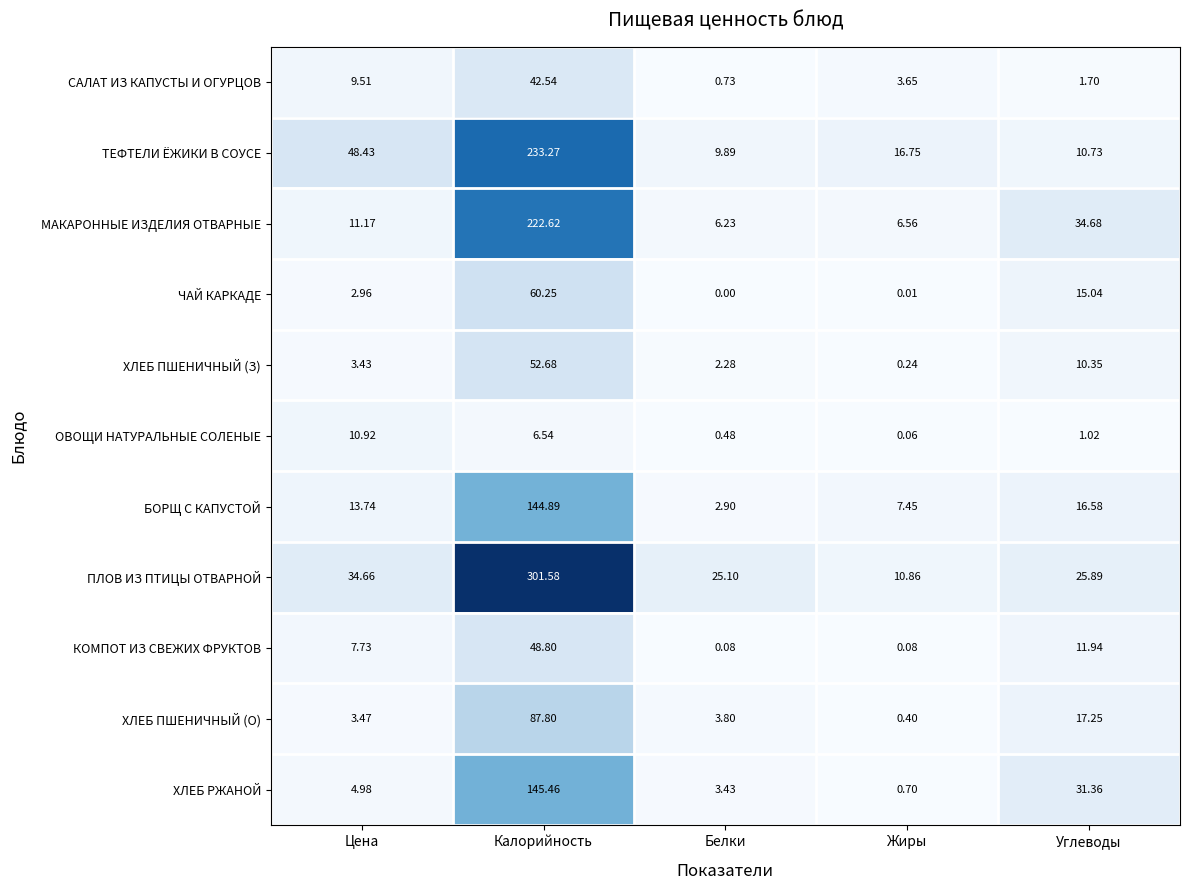

Rank the categories by ОВОЩИ НАТУРАЛЬНЫЕ СОЛЕНЫЕ value from lowest to highest.

Жиры, Белки, Углеводы, Калорийность, Цена